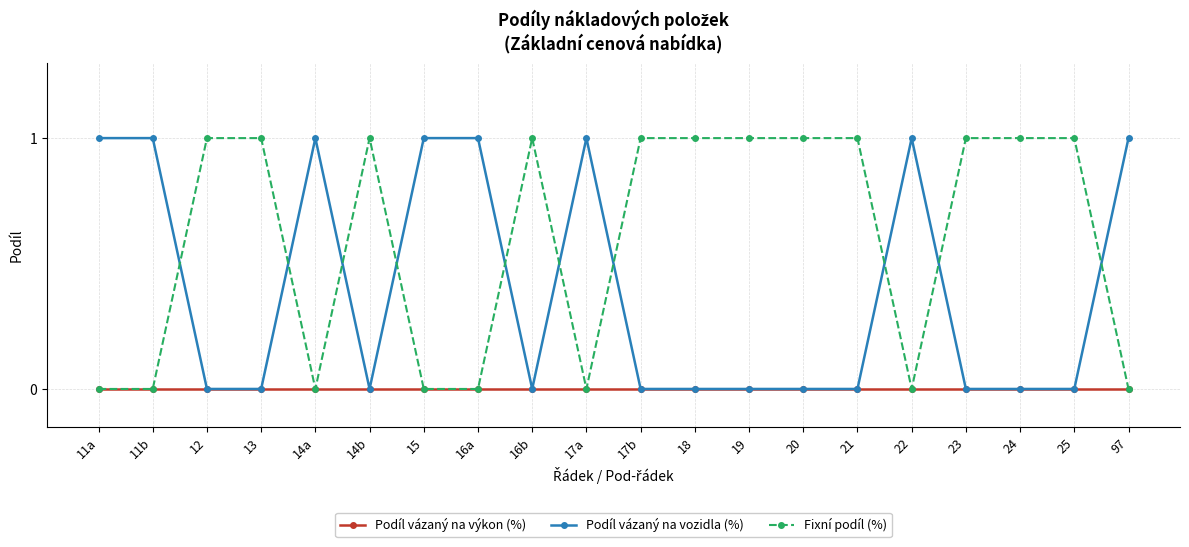

True or false: Fixní podíl (%) has a value of 0 at 97.

True